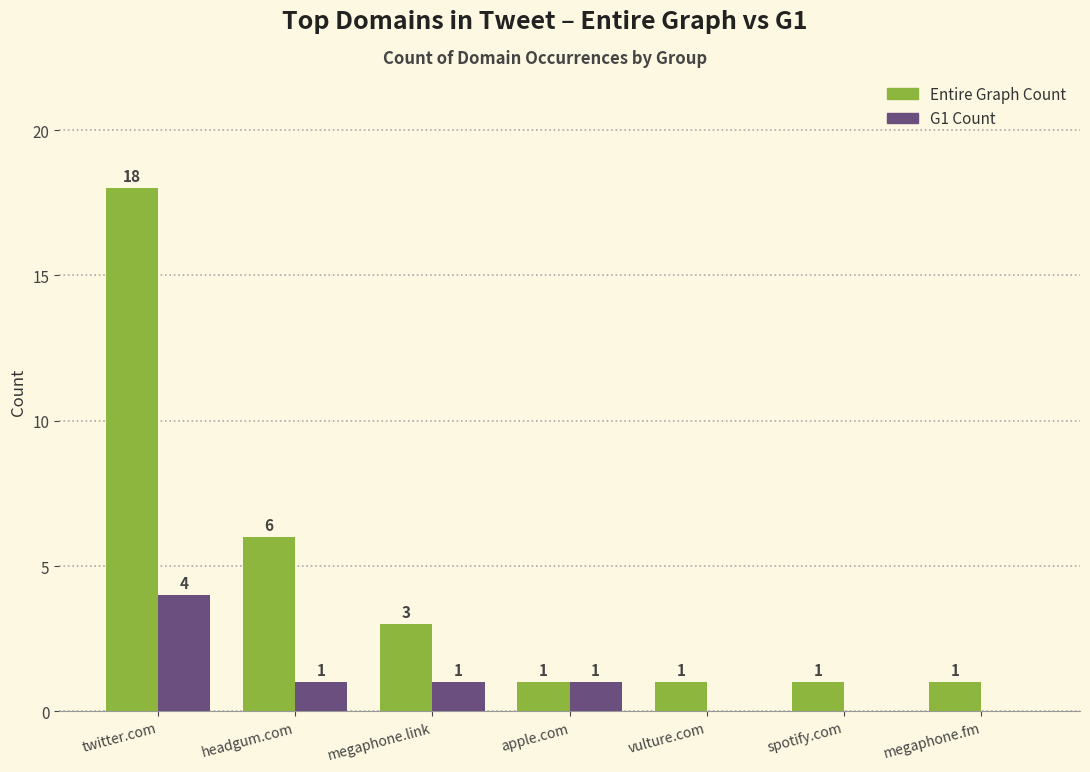

At which label does G1 Count reach its peak?

twitter.com